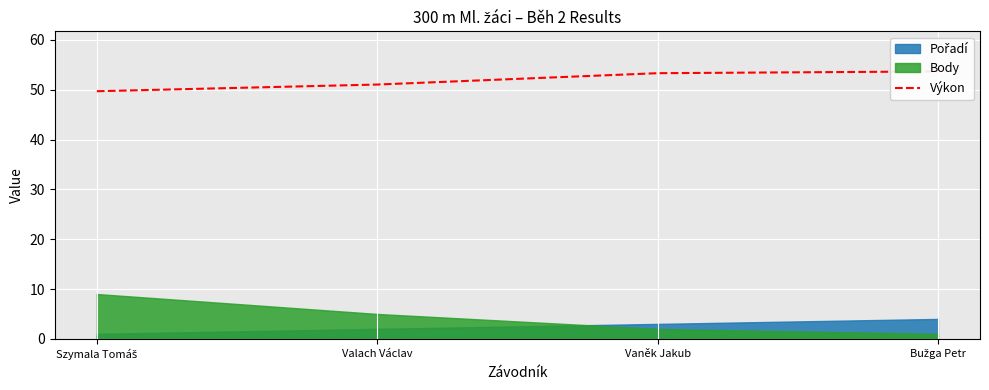

Which label corresponds to the smallest value in the chart?

Szymala Tomáš